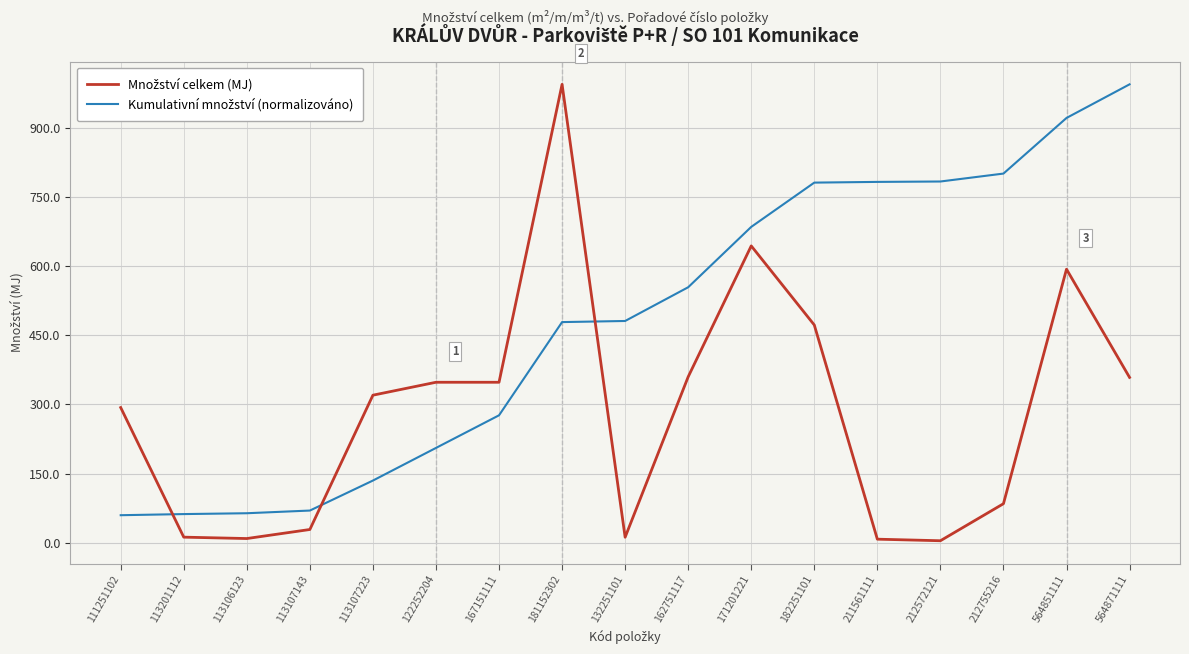

What is the difference between the highest and lowest values at 113107223?

185.1